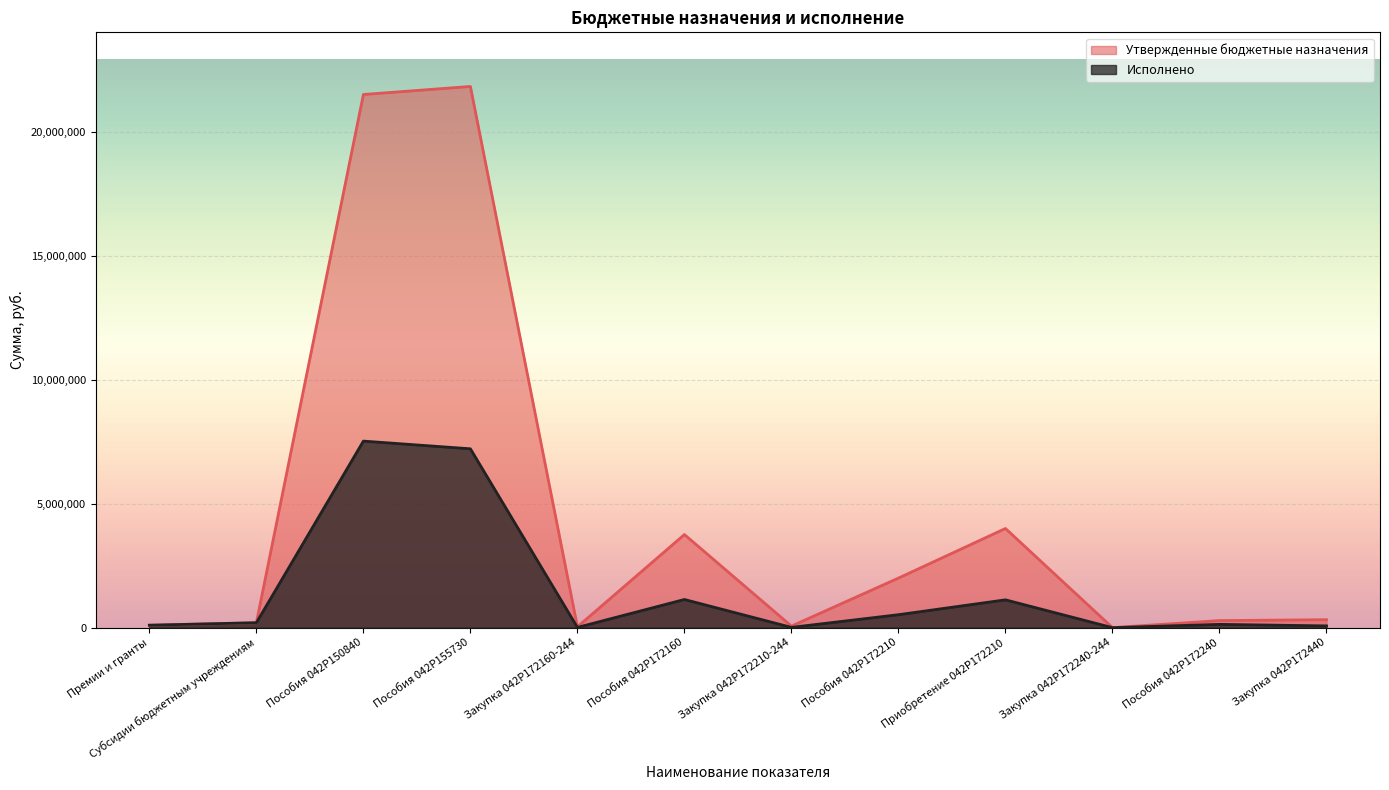

Reading right to left, transcribe all the data shown in this chart.

Утвержденные бюджетные назначения: 322500.0	286400.0	2500.0	4000000.0	2000000.0	63900.0	3755700.0	35000.0	21822500.0	21498700.0	200200.0	100200.0
Исполнено: 72179.6	134013.0	1299.9	1122999.0	523328.0	12396.4	1137321.0	11023.3	7212503.4	7523364.3	200000.0	100000.0